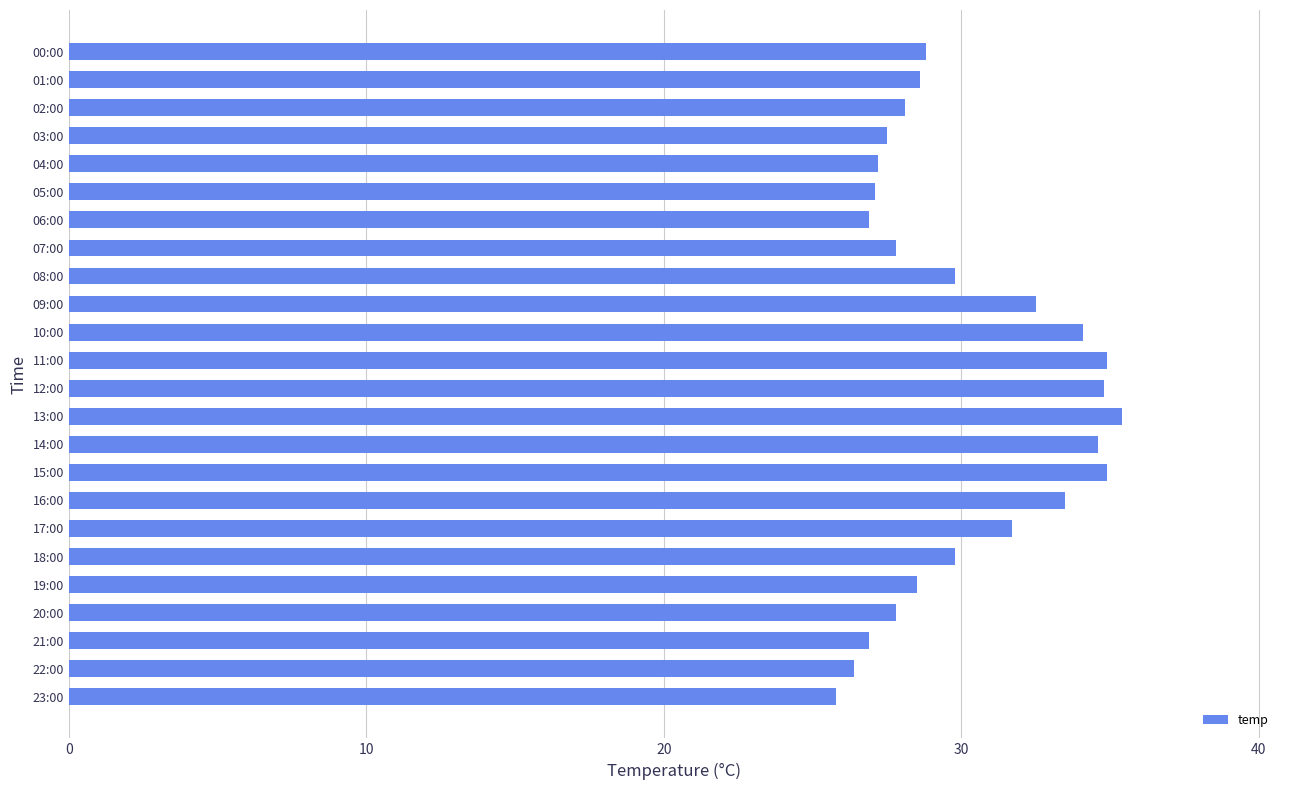

What is the average value?

30.1